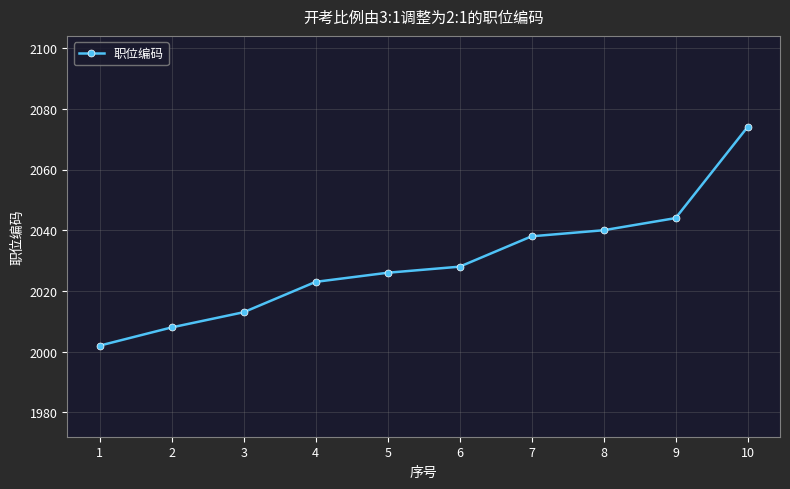

The value at 6 is 2028. True or false?

True